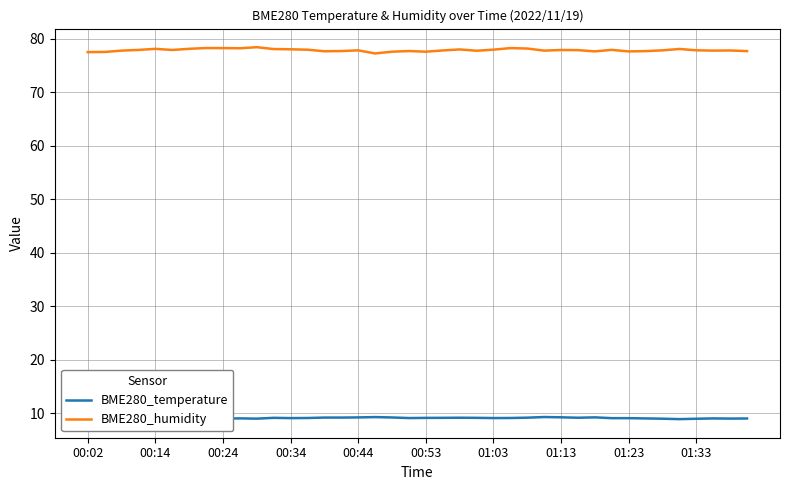

True or false: BME280_humidity has more than 2 interior local peaks.

True